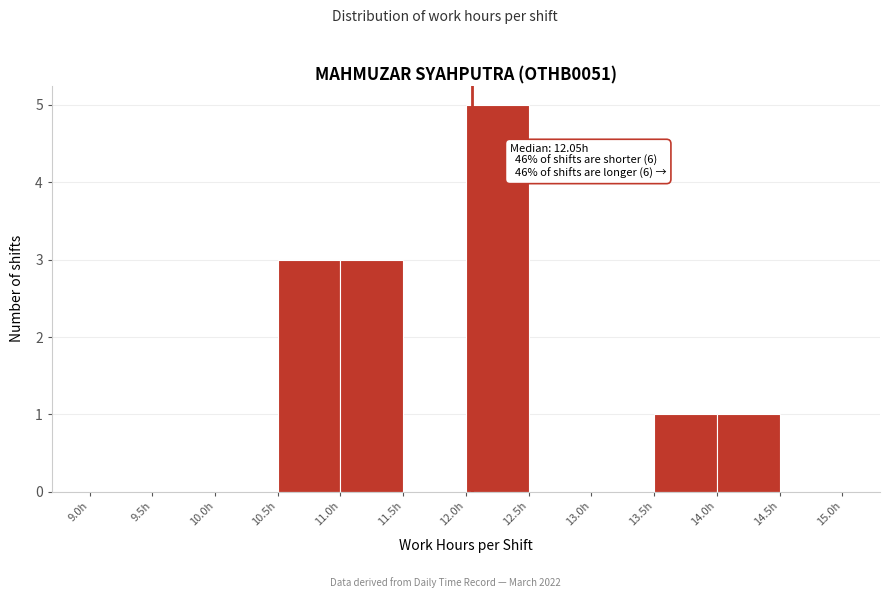

Which range on the x-axis has the tallest bar?

12.0 to 12.5